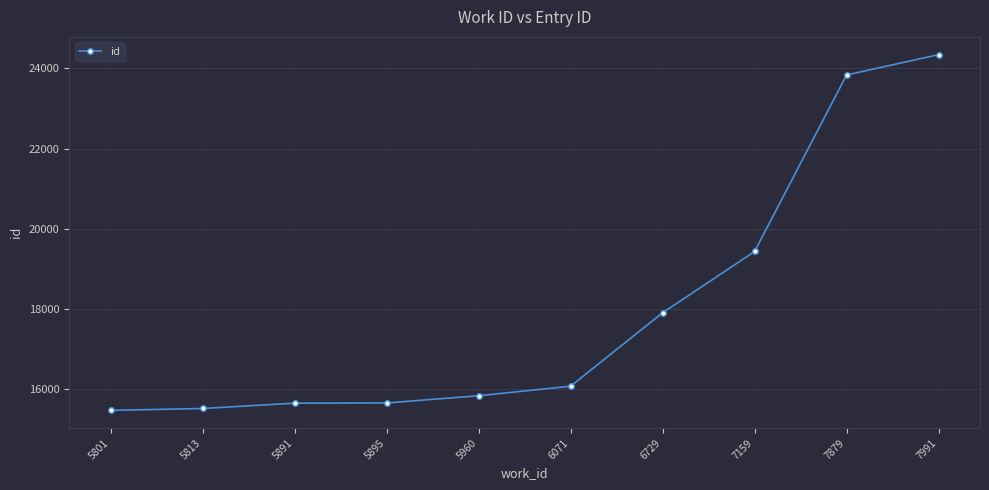

What is the difference between the second highest and minimum values?

8370